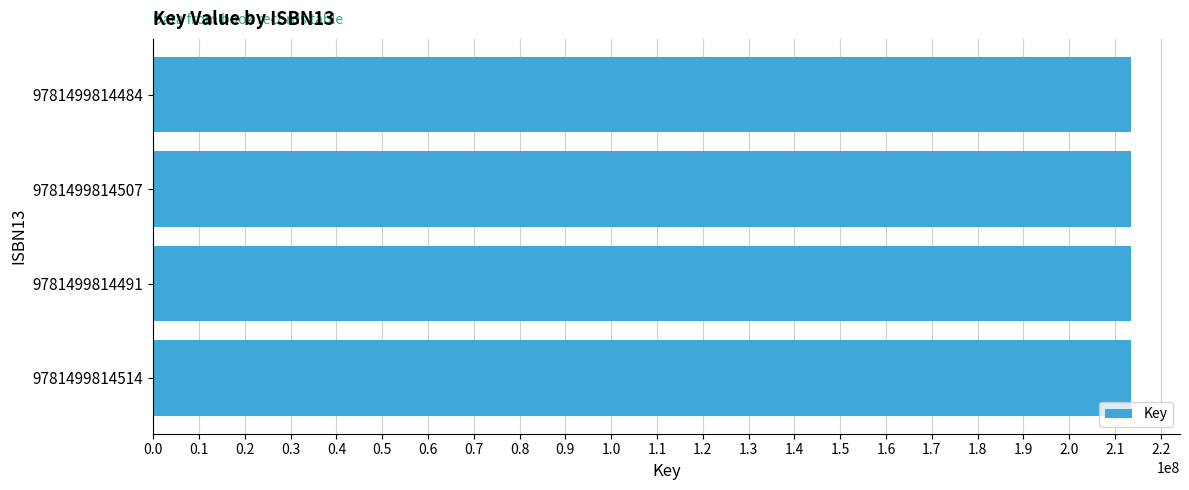

Is it true that the value at 9781499814514 is 294092654?

False